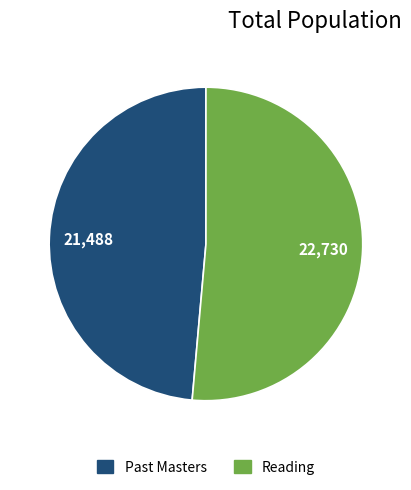

Is there a majority slice in this chart?

Yes